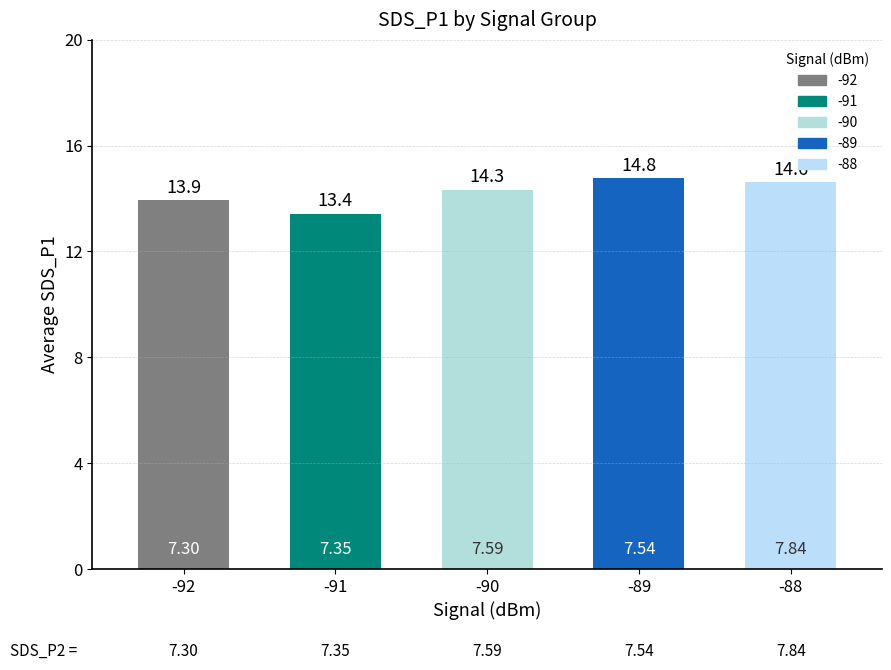

Does the chart contain any negative values?

No